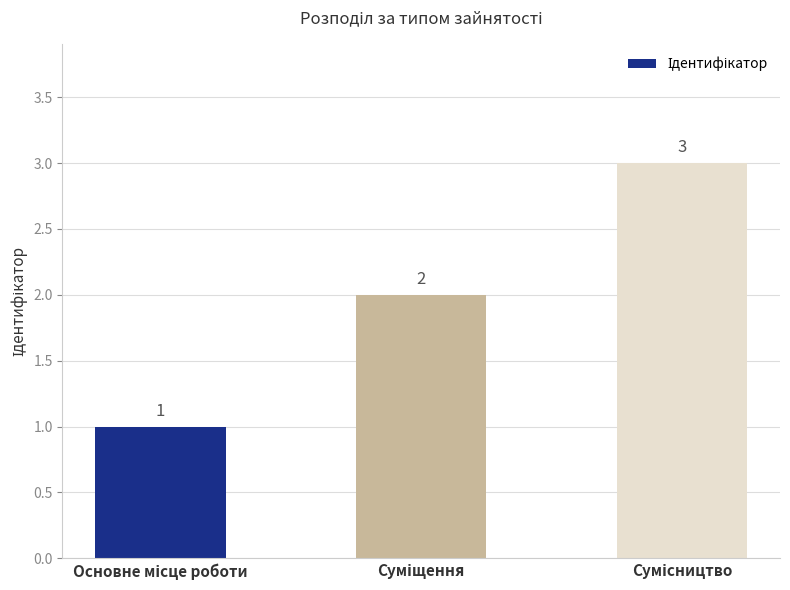

Count the number of categories in the chart.

3